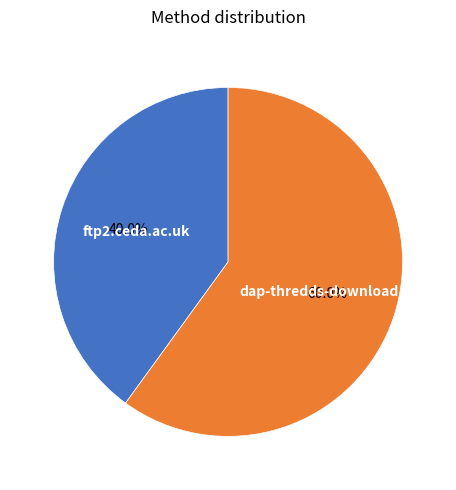

What is the total percentage of dap-thredds-download and ftp2.ceda.ac.uk?

100.0%